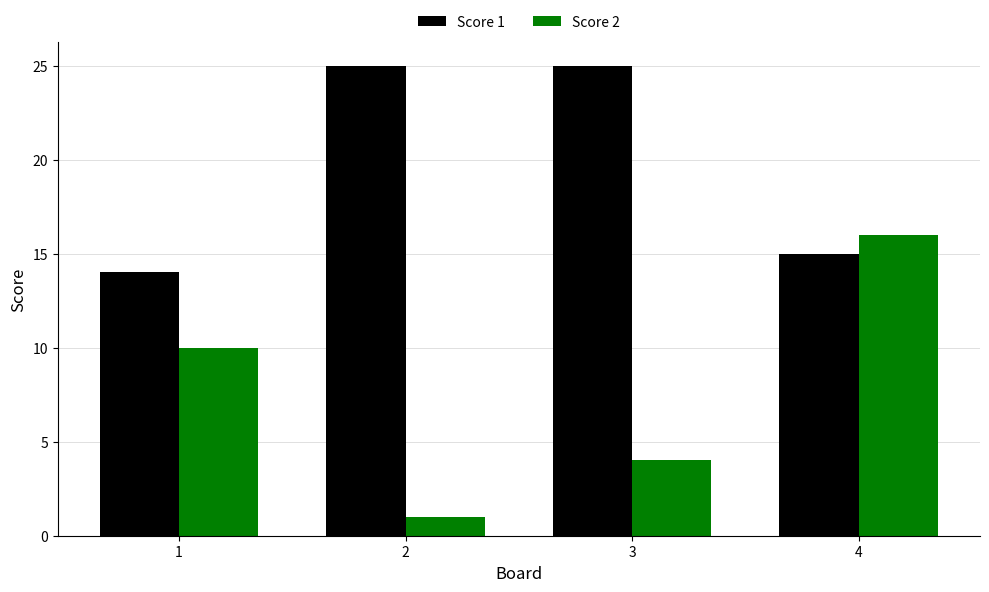

Does the chart contain any negative values?

No